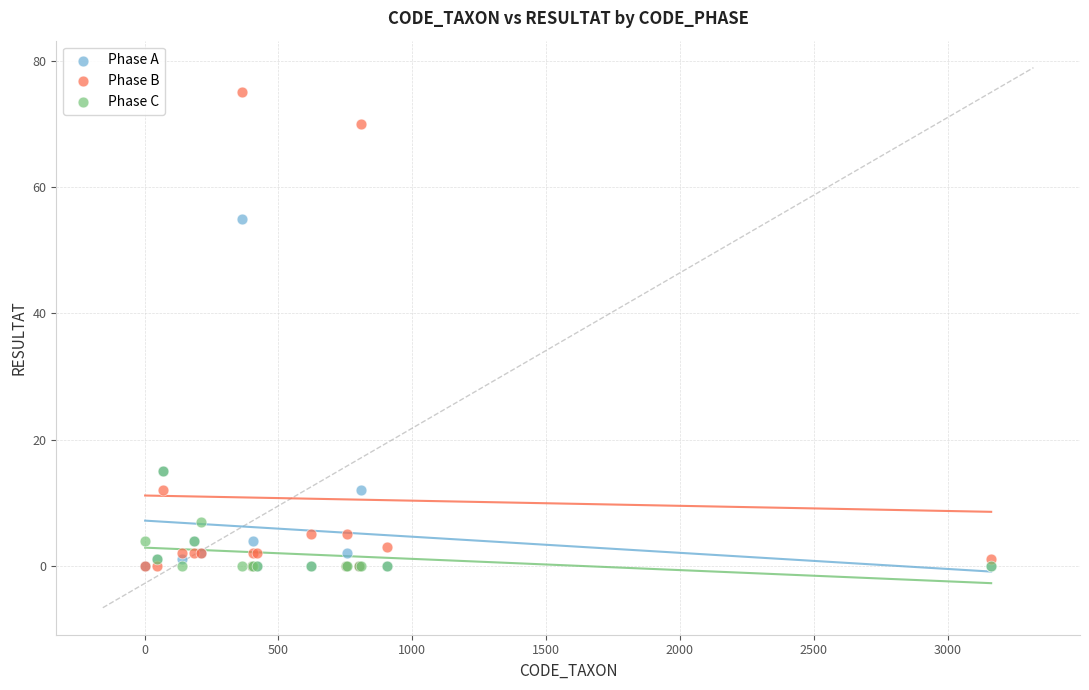

Across all series, what Y value is closest to 37?

55